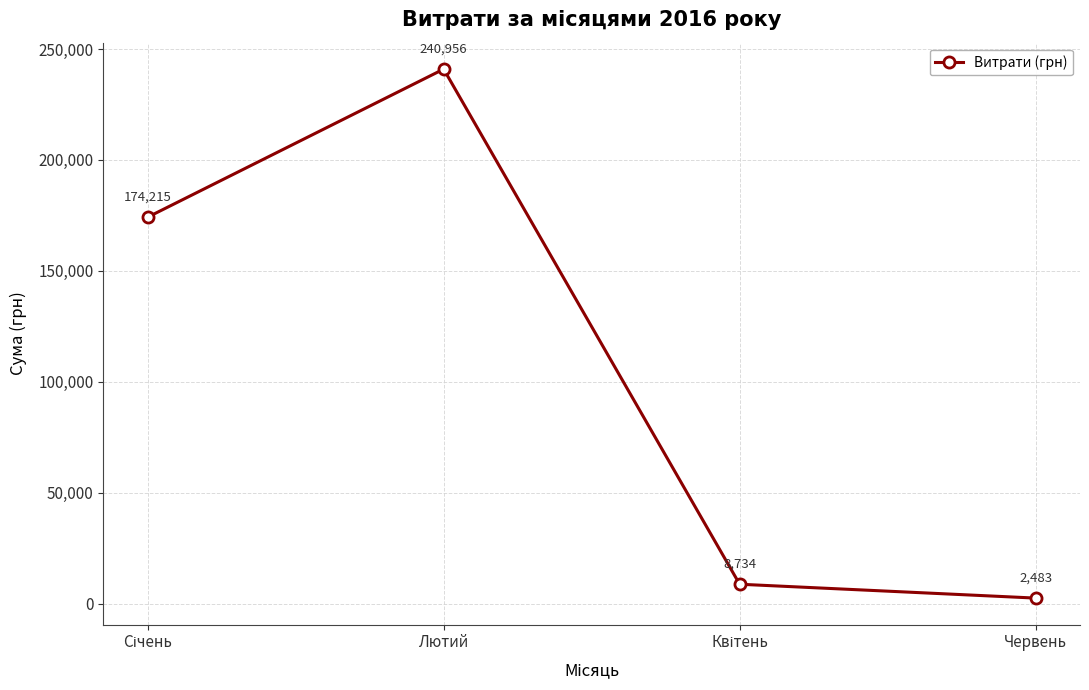

What is the sum of all values?

426388.2